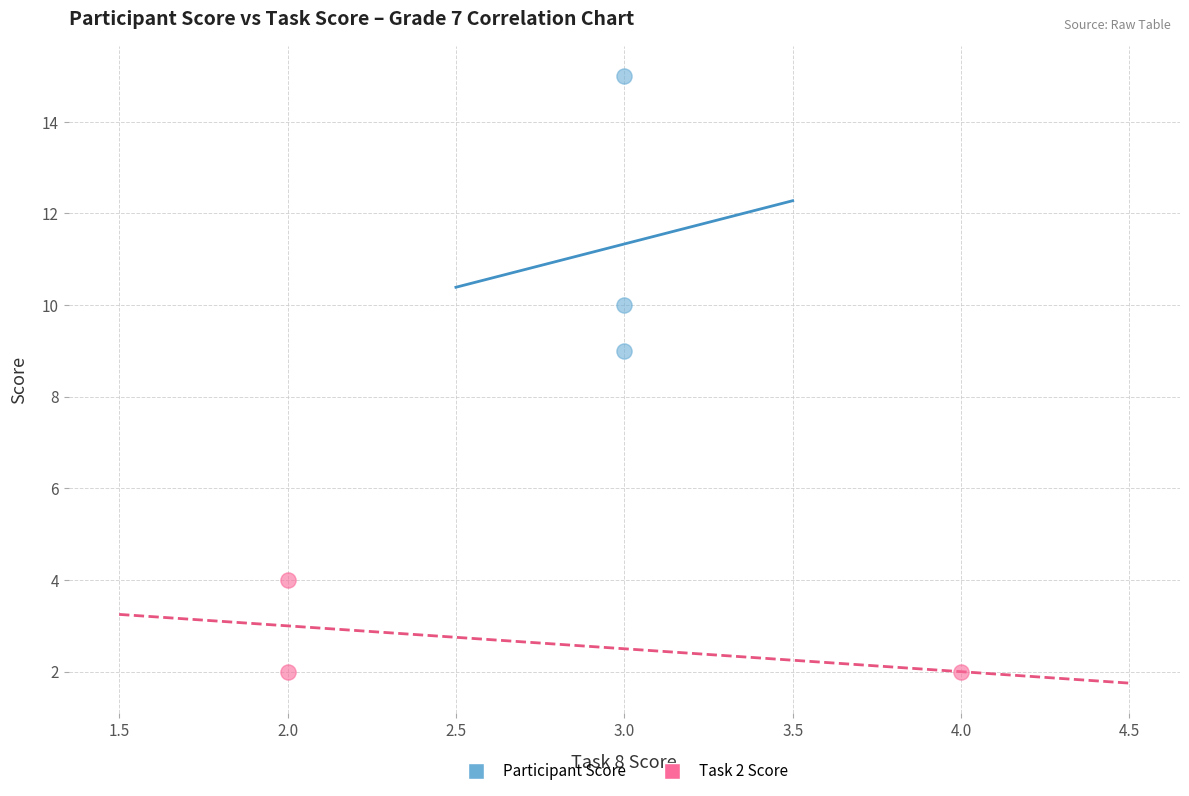

Which series reaches the maximum Y coordinate?

Participant Score